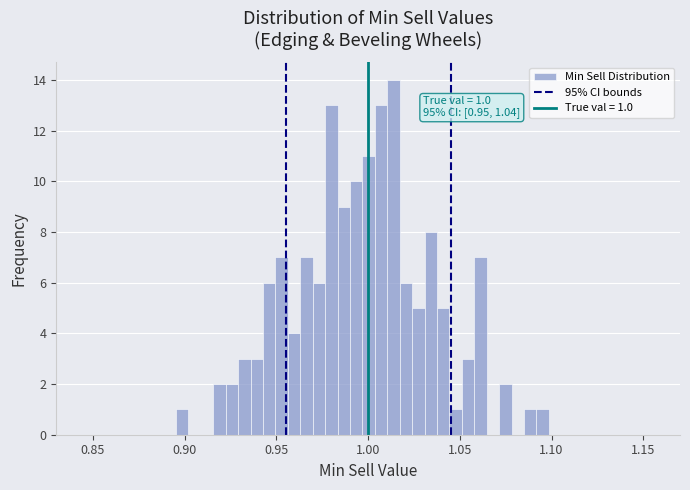

Read against the x-axis, roughly where is the centre of the tallest bar?

1.015